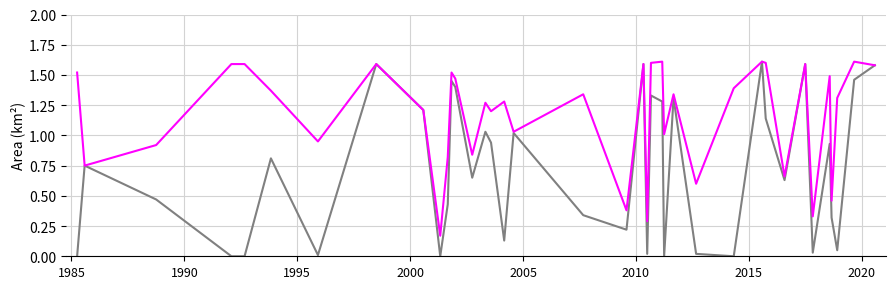

Is this an area chart (filled region under the line)?

No